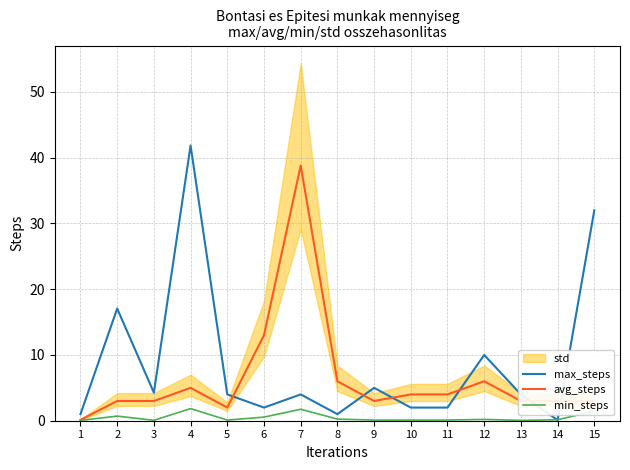

True or false: avg_steps and max_steps cross at least once.

True